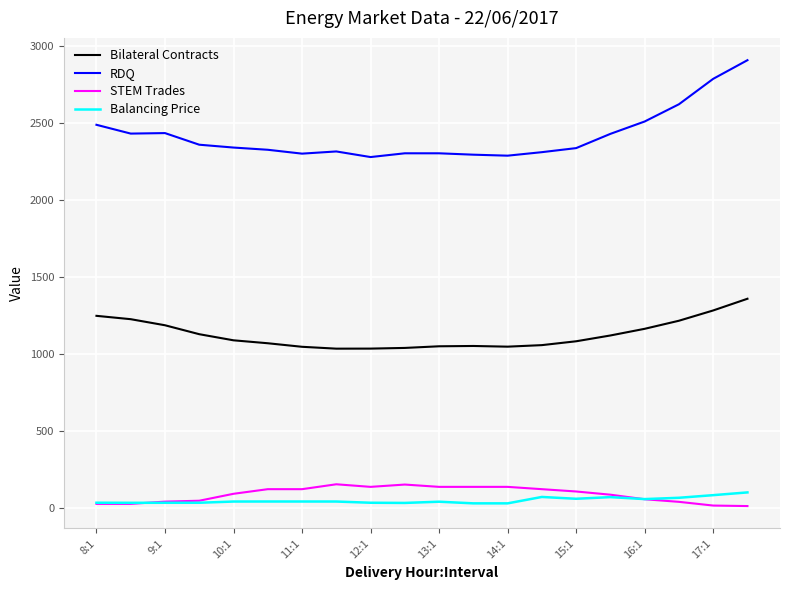

What are all the series names shown in the legend?

Bilateral Contracts, RDQ, STEM Trades, Balancing Price